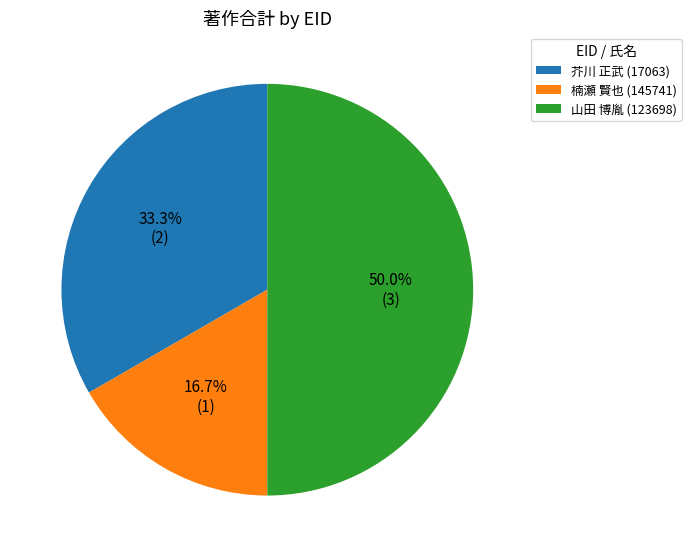

To the nearest percent, what portion does 芥川 正武 (17063) represent?

33%